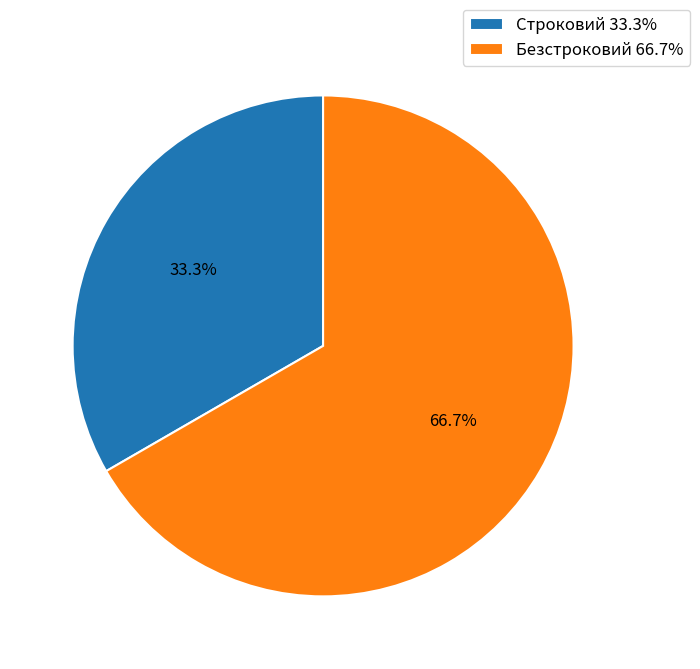

How many slices are in this pie chart?

2